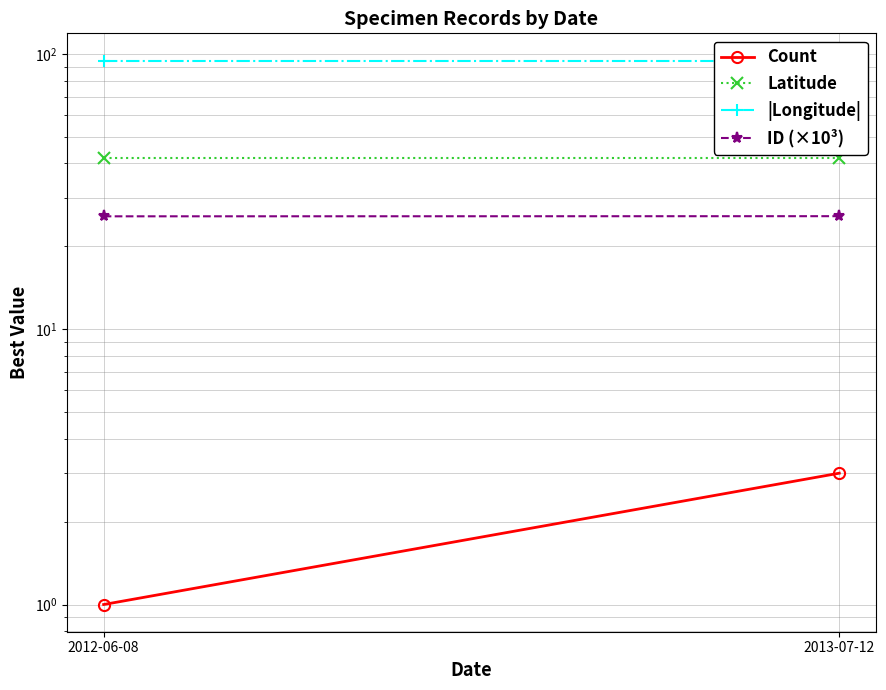

What is the highest value of the ID (×10³) series?

25.7